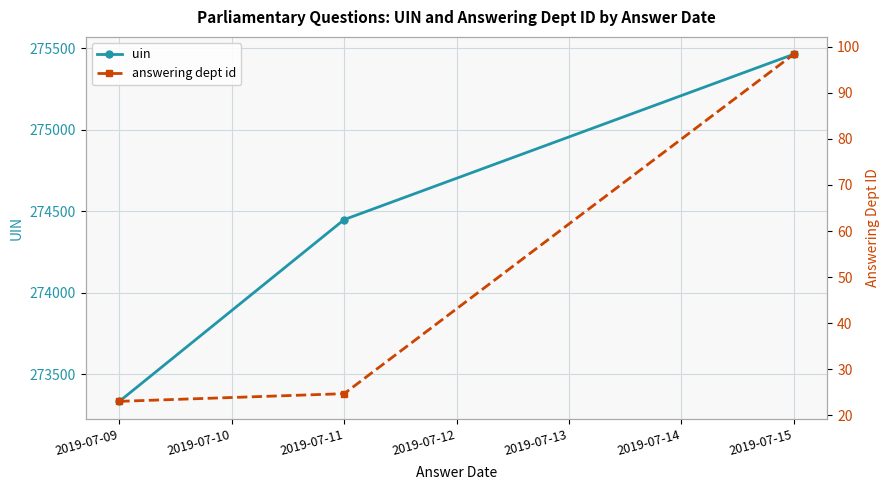

Which series has the largest range (max minus min)?

uin